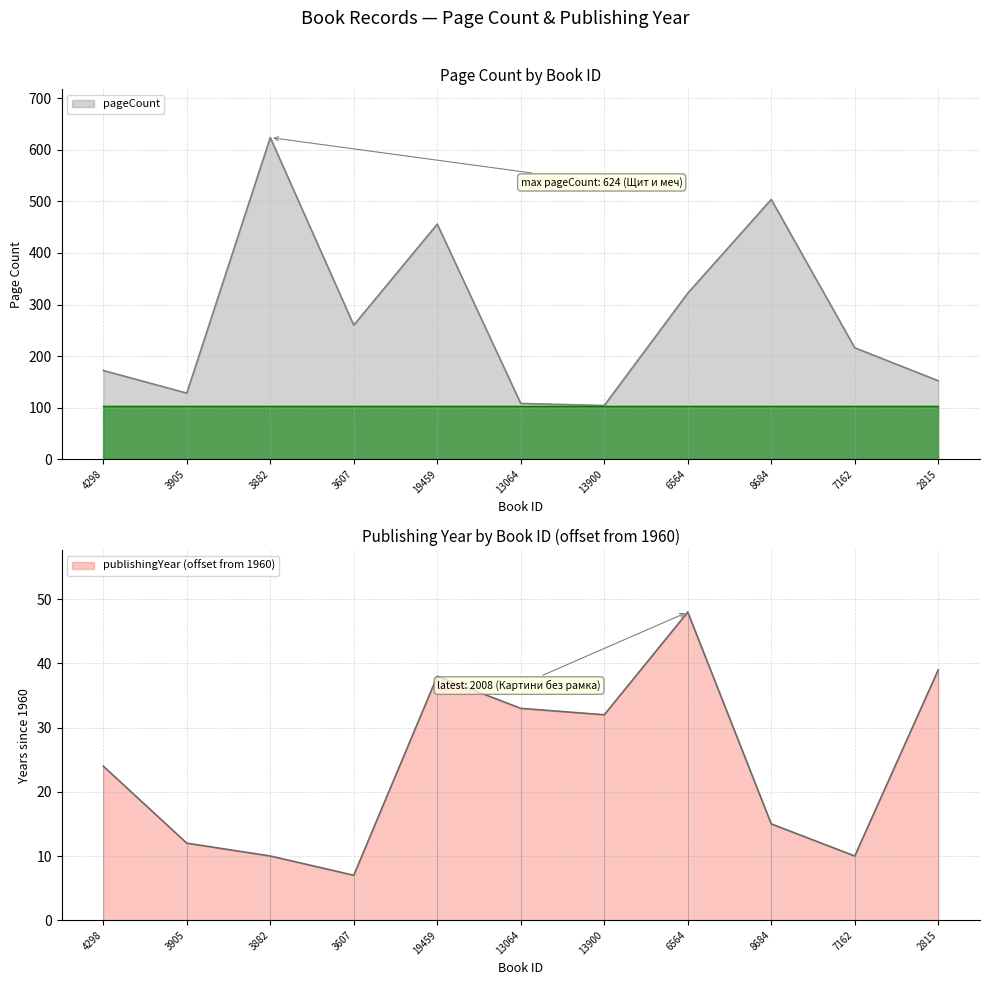

What position from the left is 2815?

11